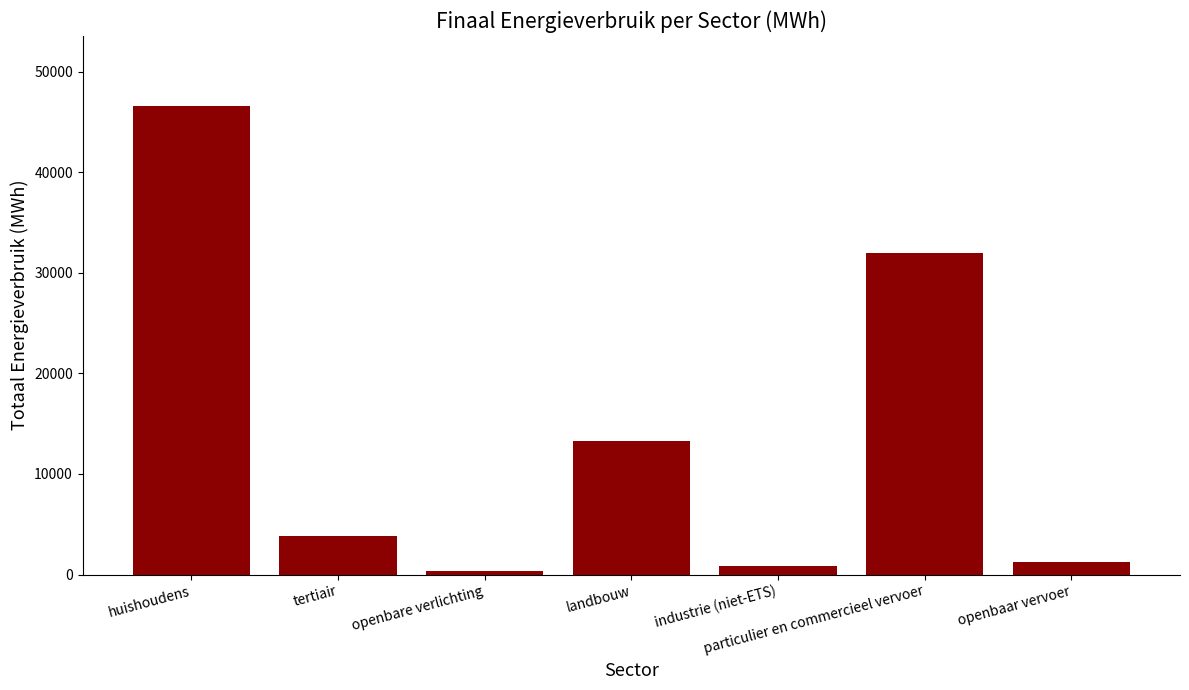

What is the difference between the values at industrie (niet-ETS) and tertiair?

3025.9